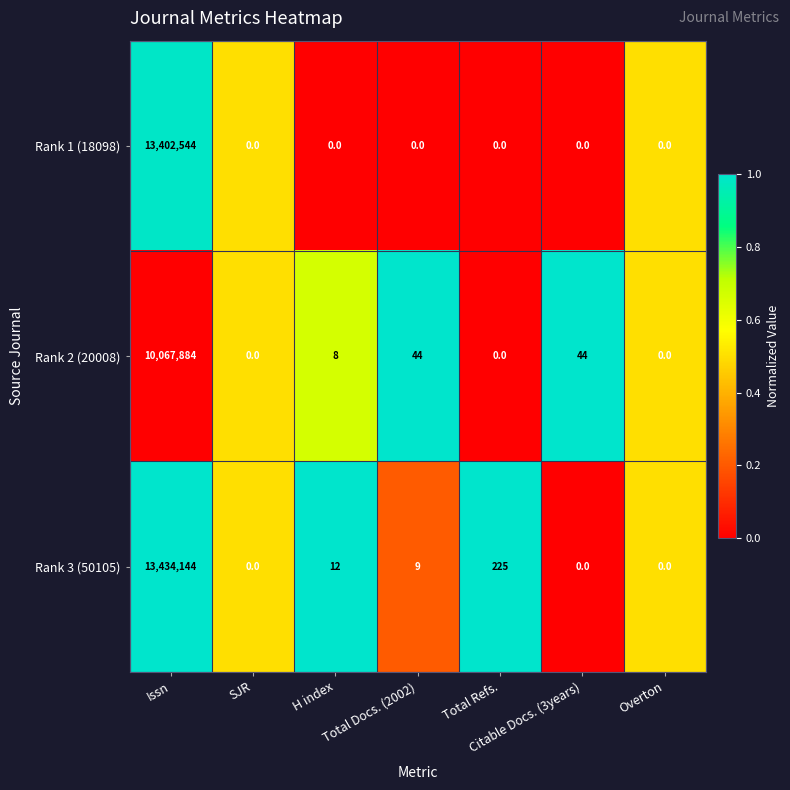

How many data points in Rank 3 (50105) are less than 9?

3